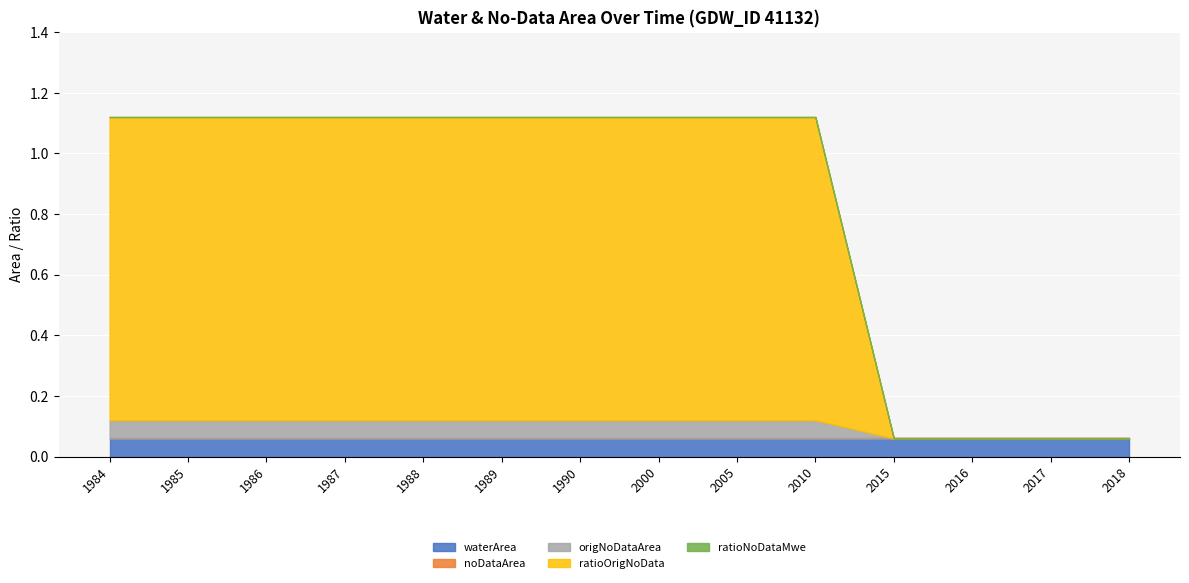

True or false: ratioNoDataMwe and origNoDataArea intersect in this chart.

False